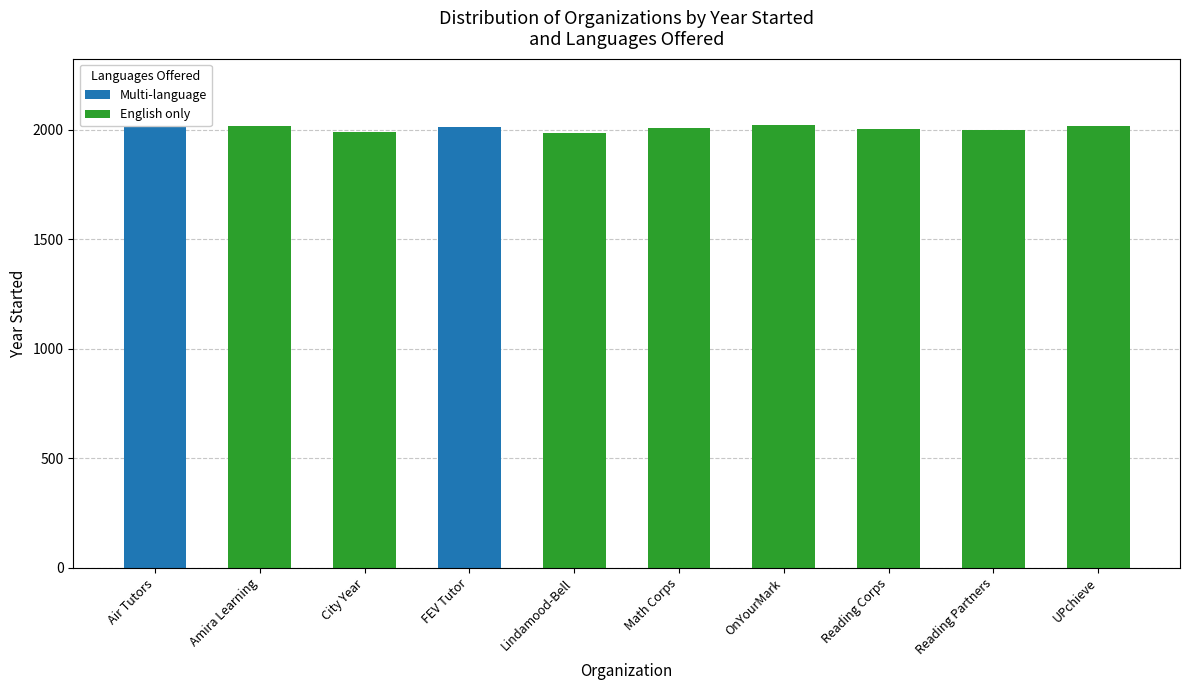

Count the number of data series in this chart.

2